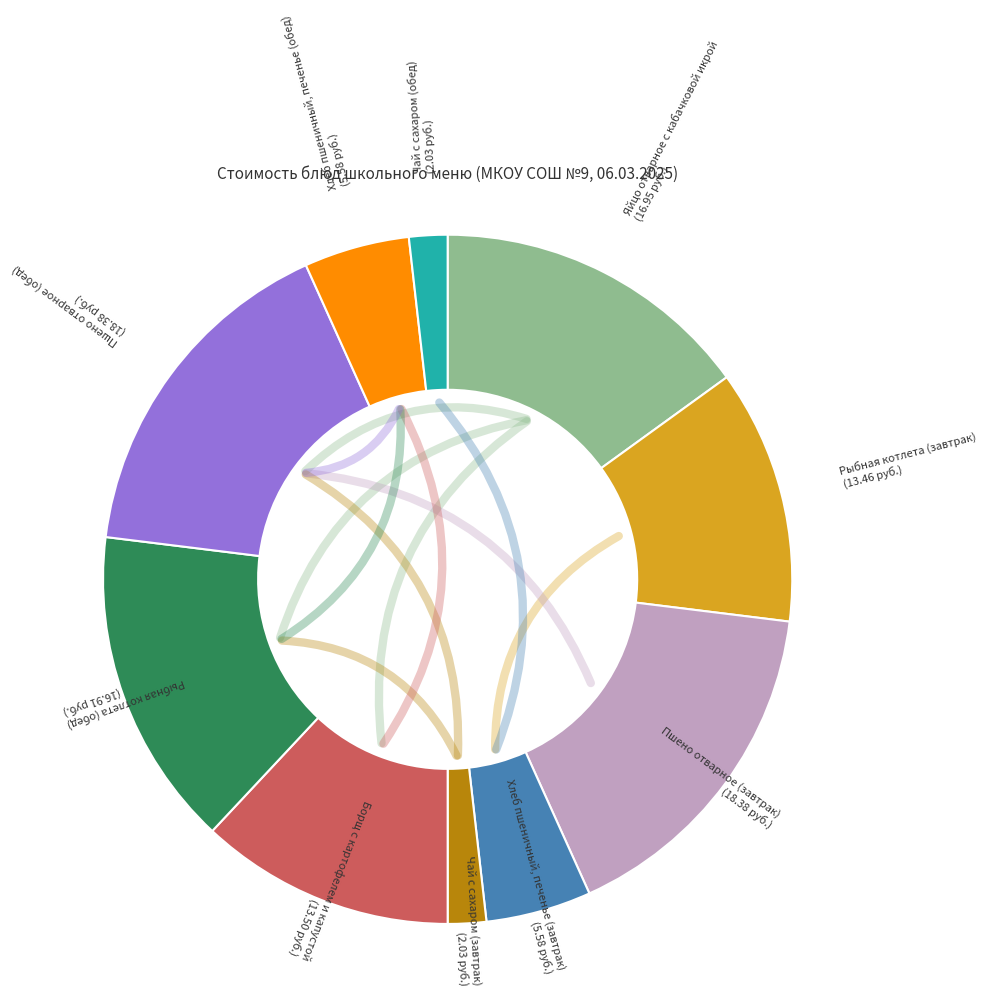

Is there any slice that represents more than half of the pie?

No